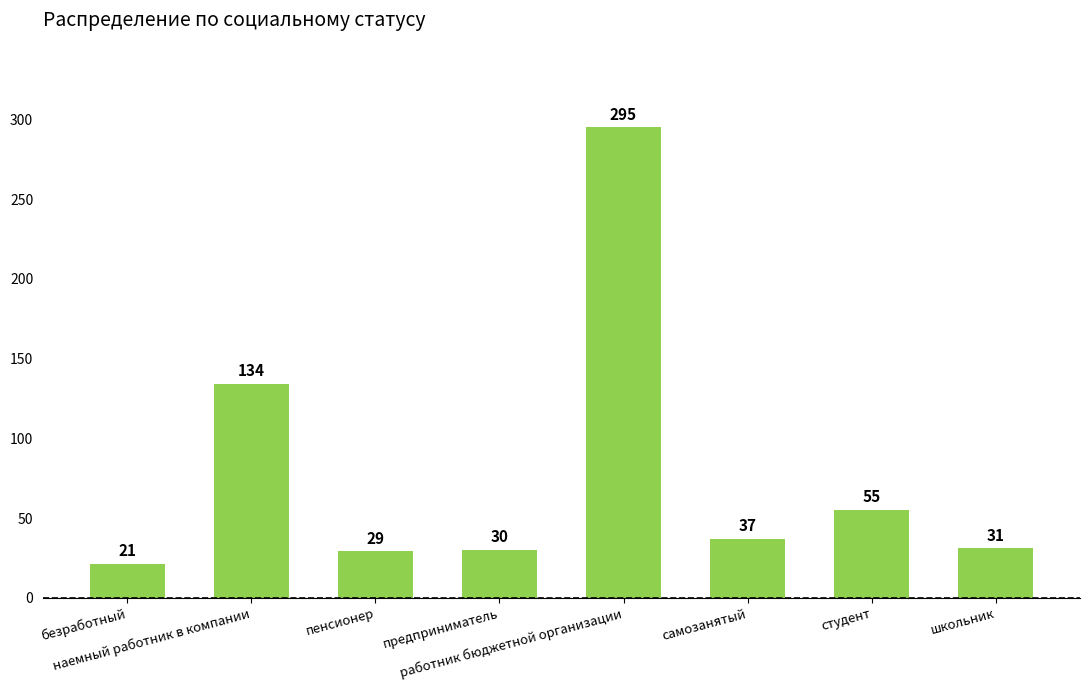

What value does the data have at самозанятый, to the nearest 10?

40